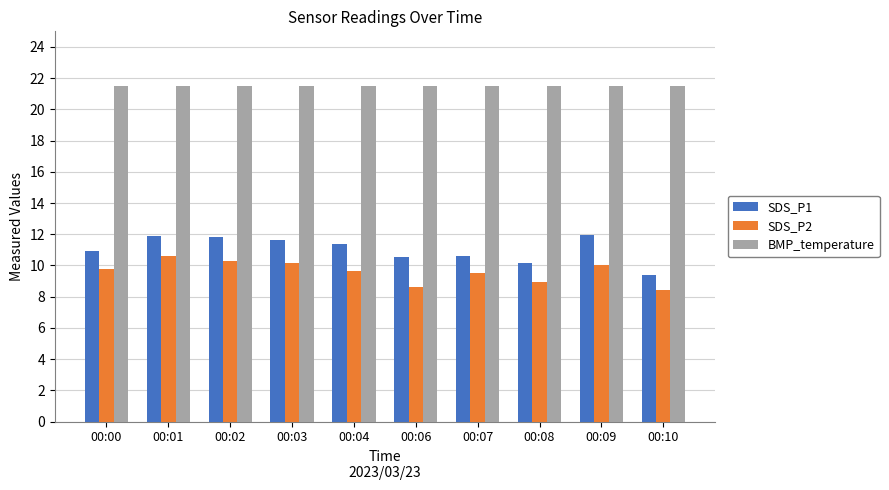

At 00:09, list the series in order from largest to smallest.

BMP_temperature, SDS_P1, SDS_P2